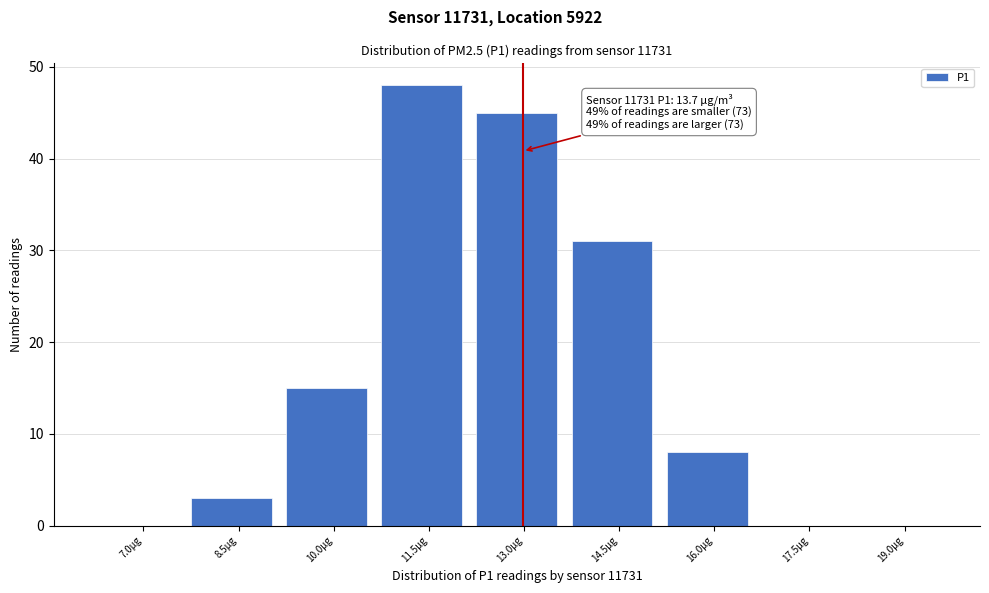

Reading right to left, transcribe all the data shown in this chart.

19.0µg=0	17.5µg=0	16.0µg=8	14.5µg=31	13.0µg=45	11.5µg=48	10.0µg=15	8.5µg=3	7.0µg=0